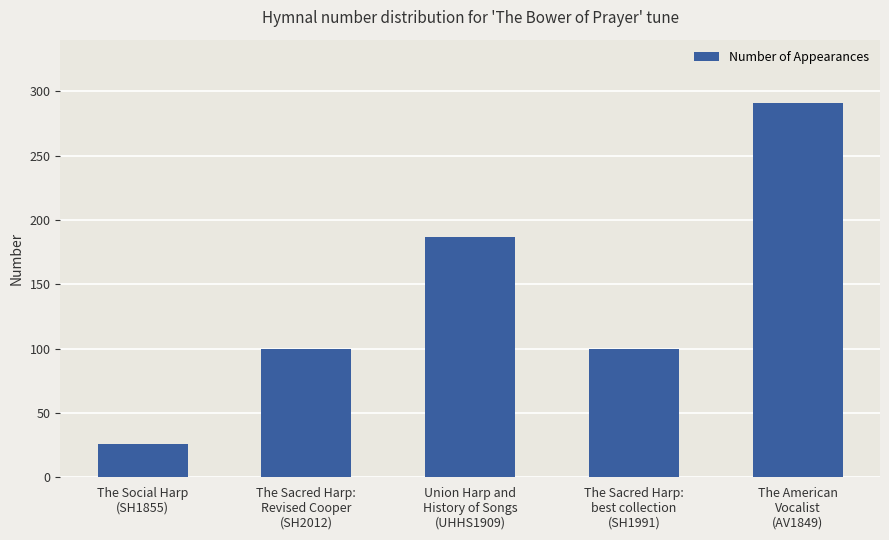

Where is the data nearest to the value 158?

Union Harp and
History of Songs
(UHHS1909)